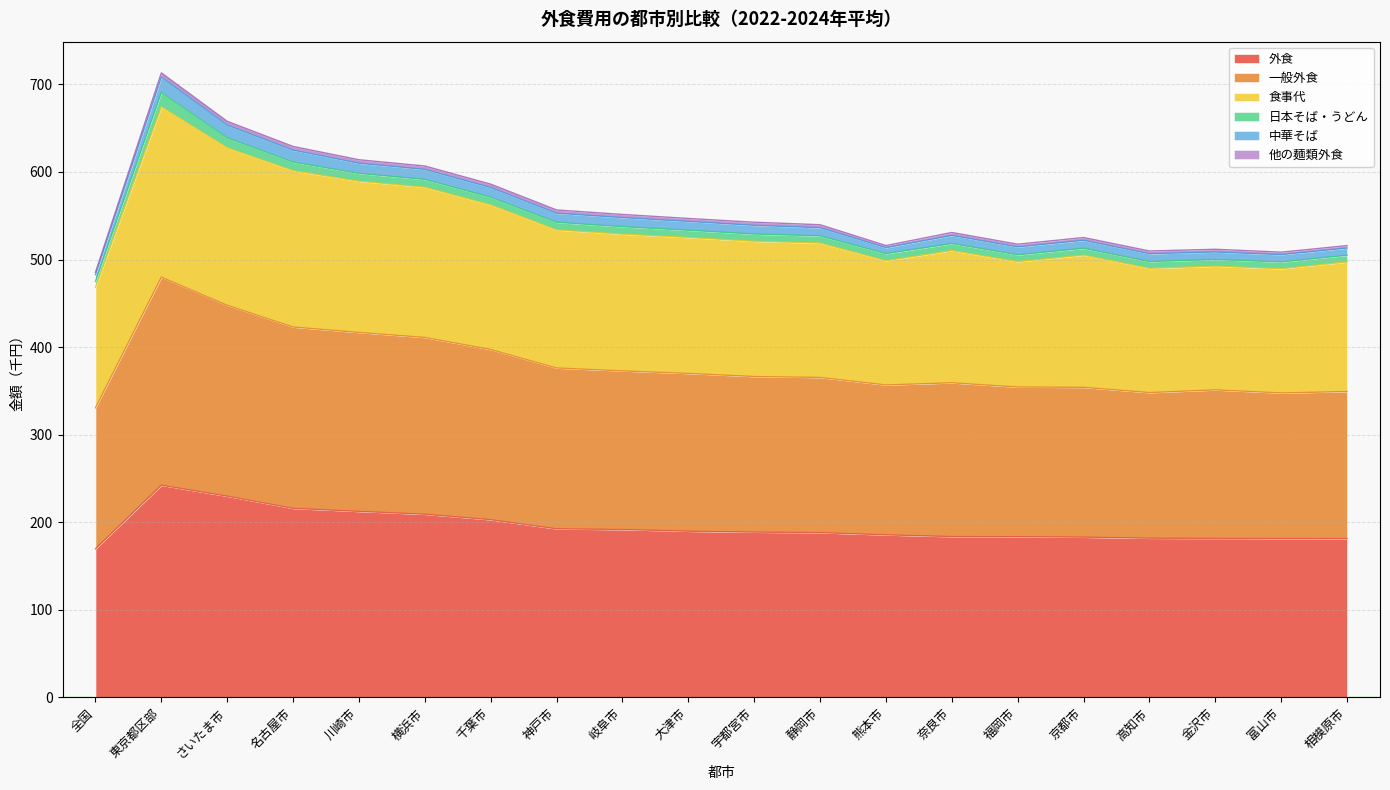

True or false: 外食 and 一般外食 intersect in this chart.

False